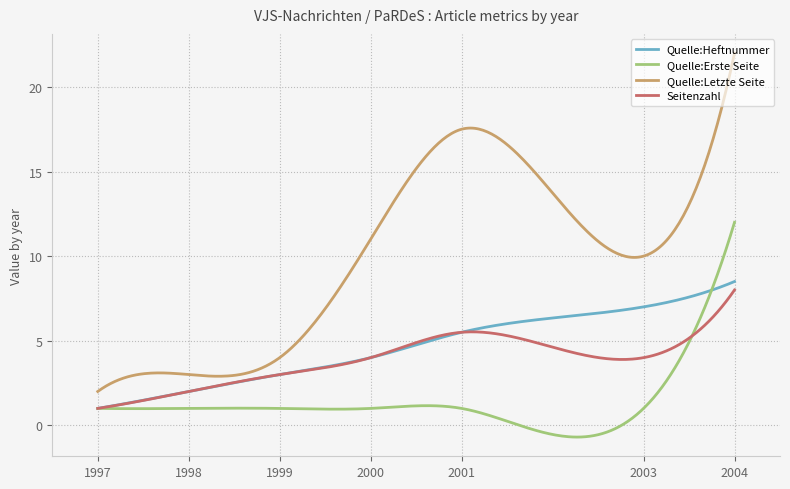

What are all the series names shown in the legend?

Quelle:Heftnummer, Quelle:Erste Seite, Quelle:Letzte Seite, Seitenzahl